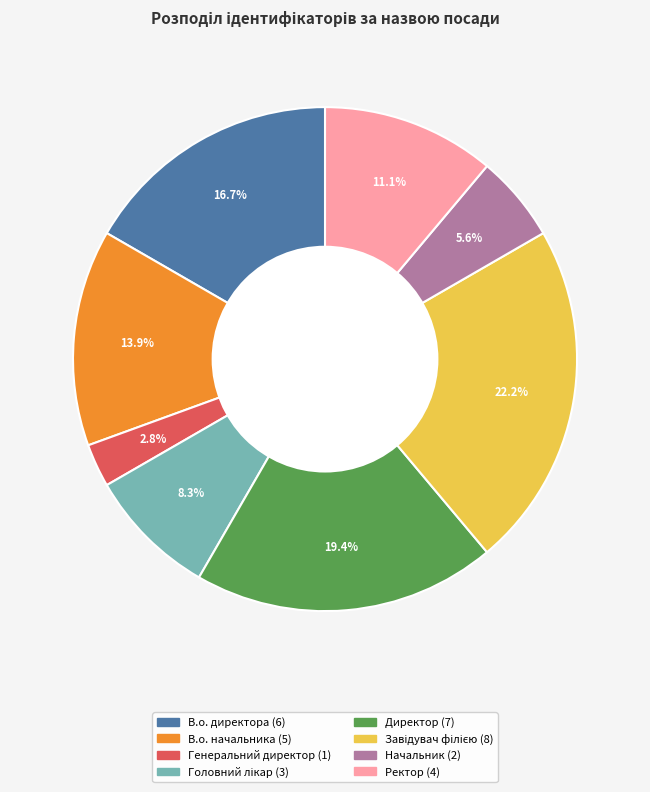

Which category has the smallest portion of the pie?

Генеральний директор